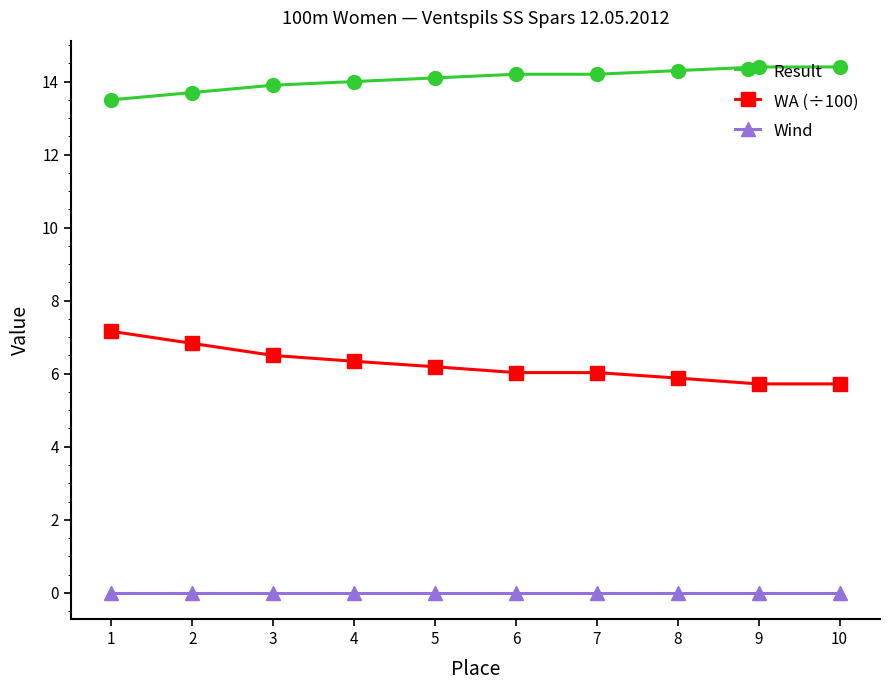

What is the total value across all series at 4?

20.3